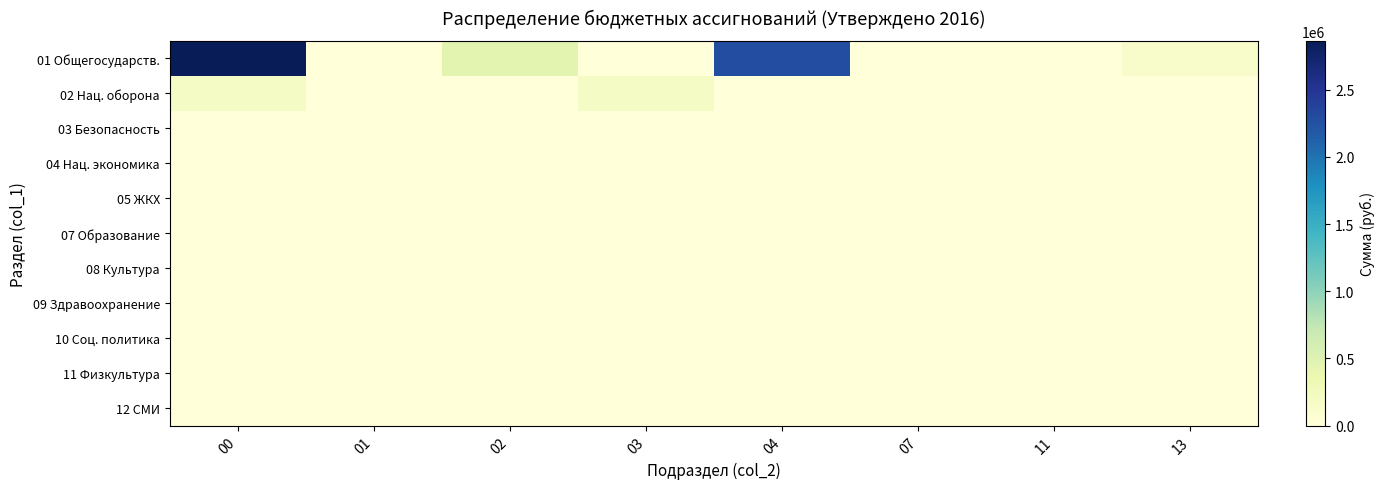

Reading right to left, what are all the values shown in this chart?

01 Общегосударств.: 13=127646	11=0	07=0	04=2283000	03=0	02=452700	01=0	00=2863346
02 Нац. оборона: 13=0	11=0	07=0	04=0	03=184770	02=0	01=0	00=184770
03 Безопасность: 13=0	11=0	07=0	04=0	03=0	02=0	01=0	00=0
04 Нац. экономика: 13=0	11=0	07=0	04=0	03=0	02=0	01=0	00=0
05 ЖКХ: 13=0	11=0	07=0	04=0	03=0	02=0	01=0	00=0
07 Образование: 13=0	11=0	07=0	04=0	03=0	02=0	01=0	00=0
08 Культура: 13=0	11=0	07=0	04=0	03=0	02=0	01=0	00=0
09 Здравоохранение: 13=0	11=0	07=0	04=0	03=0	02=0	01=0	00=0
10 Соц. политика: 13=0	11=0	07=0	04=0	03=0	02=0	01=0	00=0
11 Физкультура: 13=0	11=0	07=0	04=0	03=0	02=0	01=0	00=0
12 СМИ: 13=0	11=0	07=0	04=0	03=0	02=0	01=0	00=0